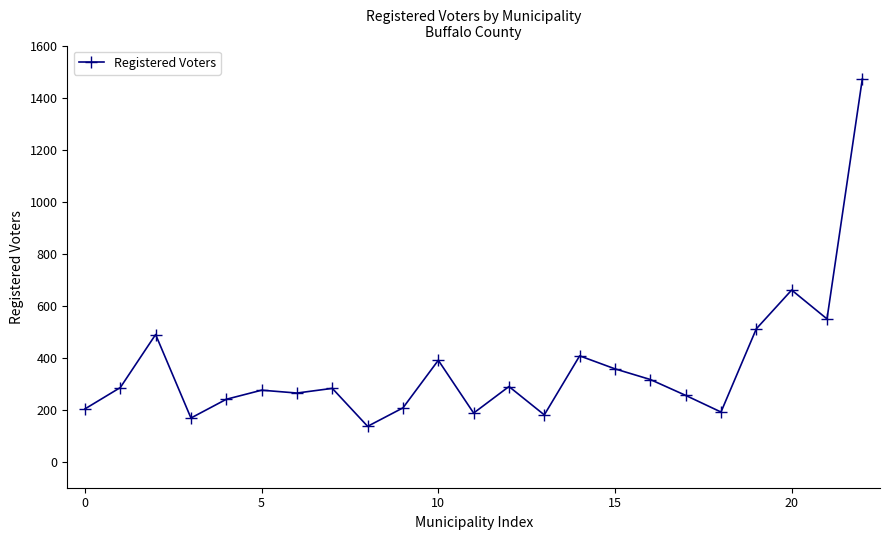

What is the average value?

361